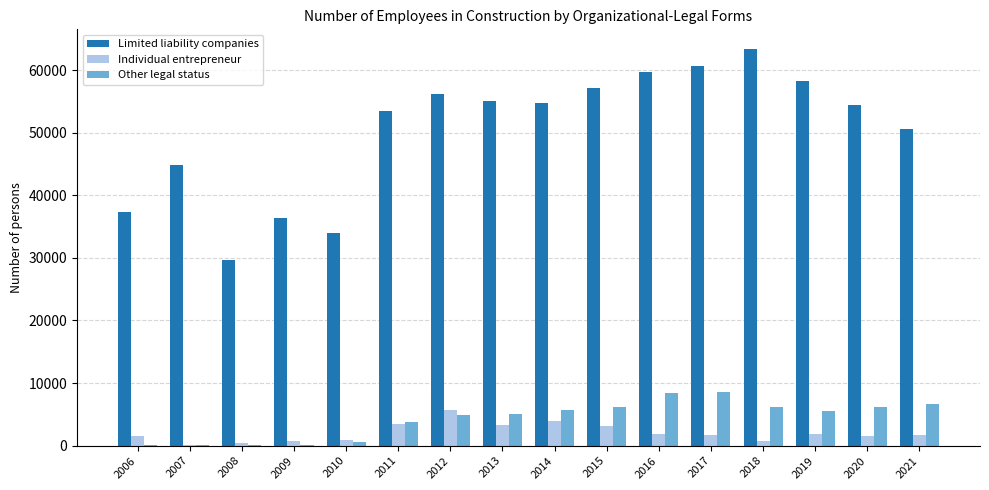

At which category does the chart reach its peak across all series?

2018